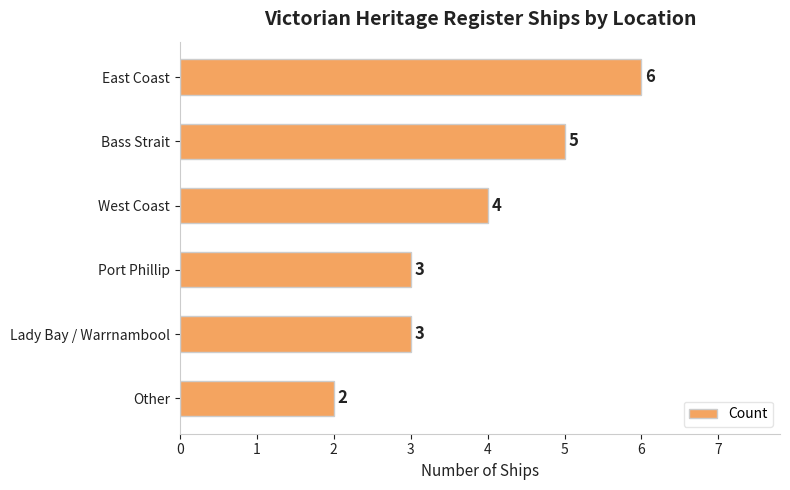

True or false: the data shows 3 at Bass Strait.

False